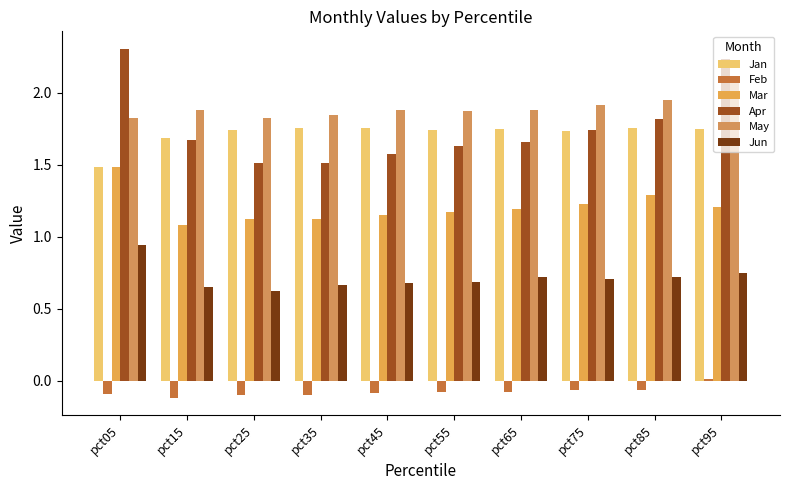

What is the average value of the Mar series?

1.2